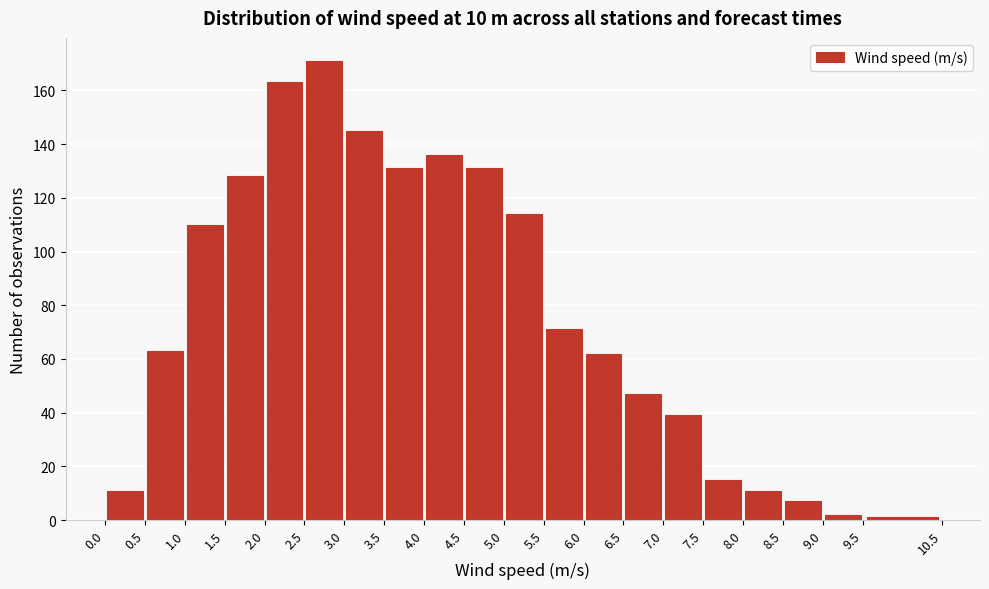

What is the height of the bar covering 3.0 to 3.5 on the x-axis? The values are not printed on the chart, so give them approximately, as read against the axis.

146